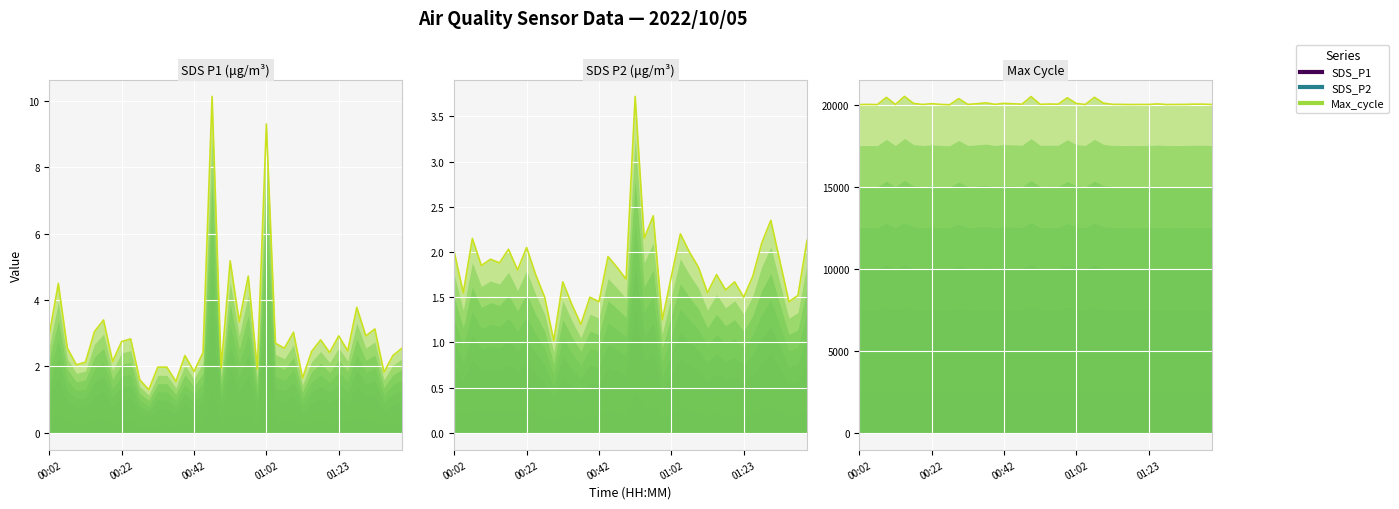

Where does the SDS_P1 series first go above 2?

00:02